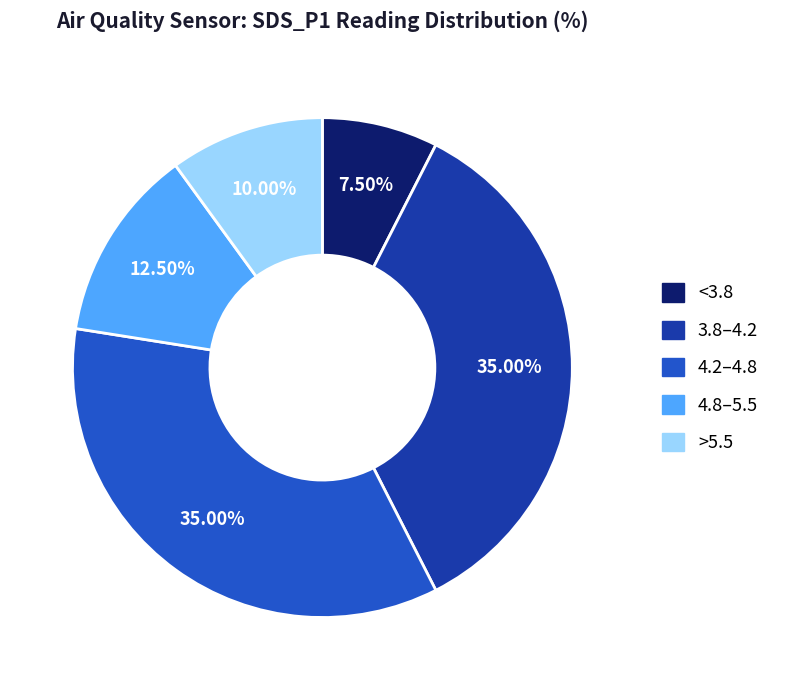

How many segments does this pie chart have?

5